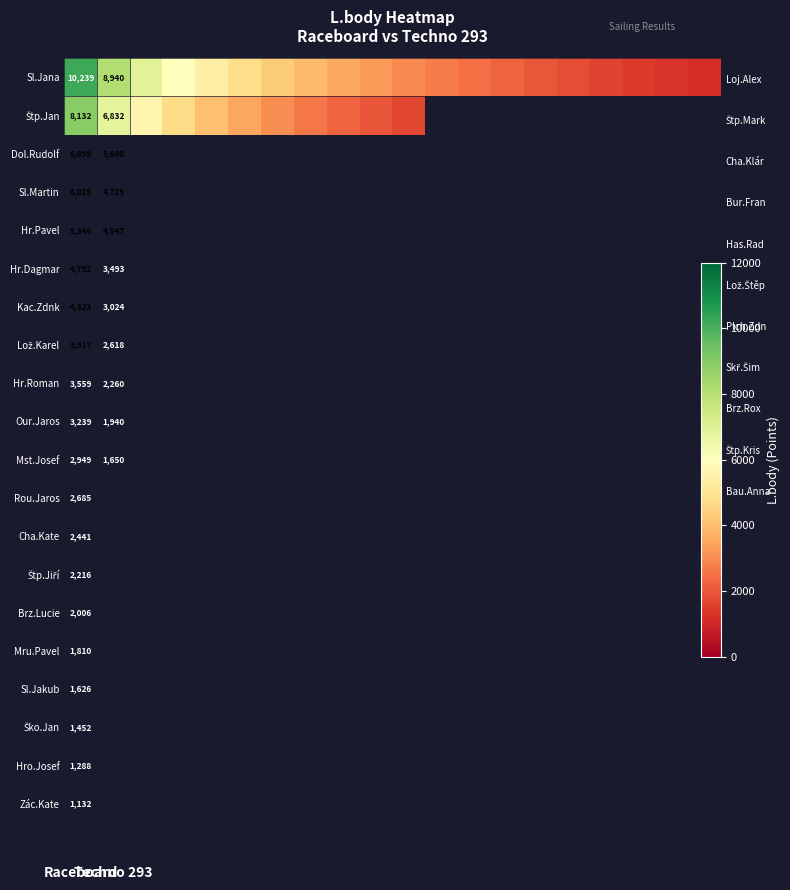

What is the greatest value displayed?

10239.0